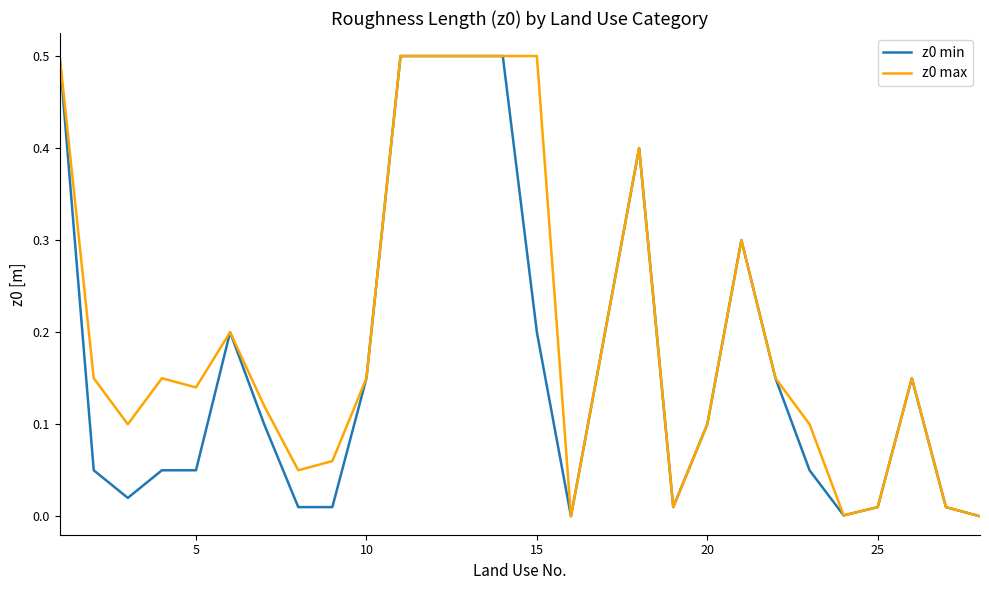

What is the highest value of the z0 max series?

0.5